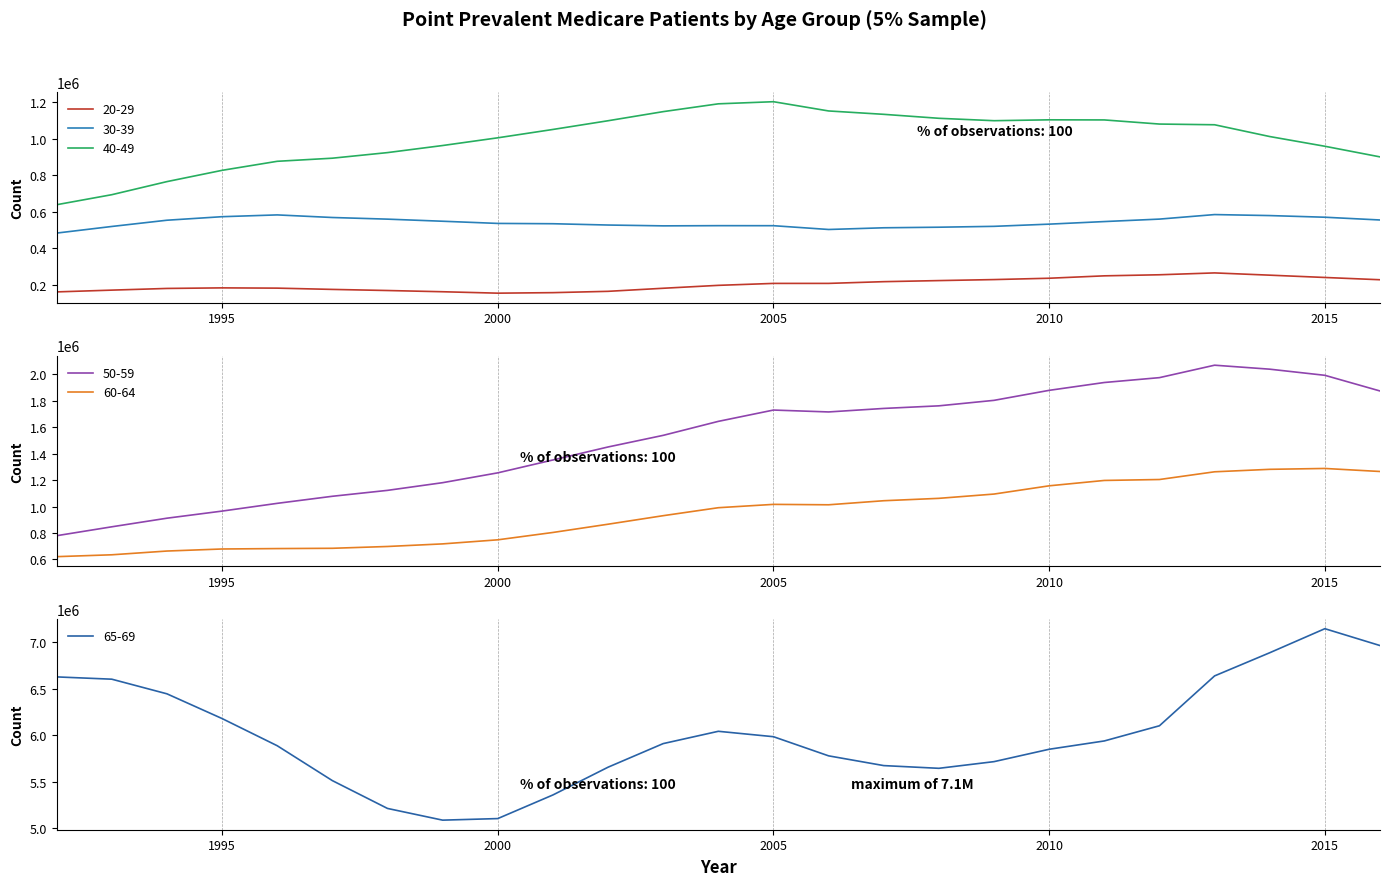

How many interior local peaks does the 60-64 series have?

2